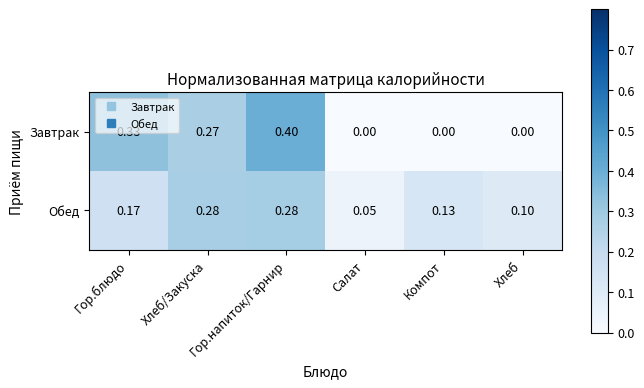

At which label is Обед closest to 0?

Салат